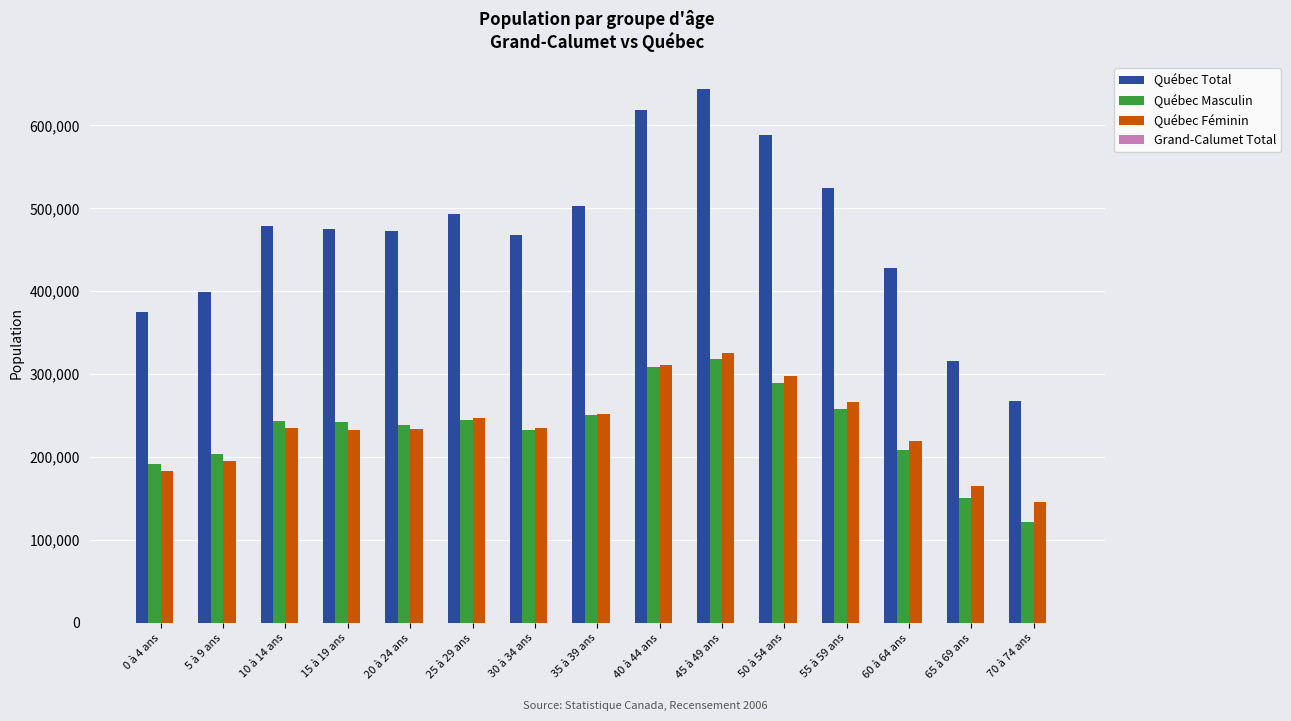

What is the average value of the Québec Masculin series?

233563